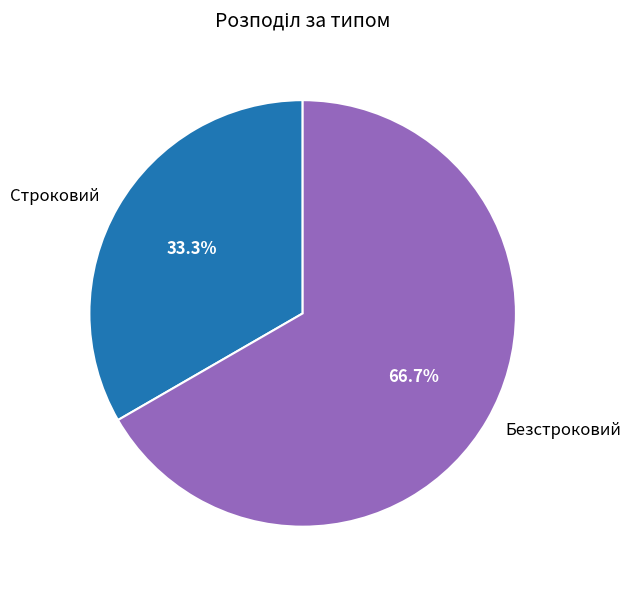

Combined, what portion of the pie is Безстроковий and Строковий?

100.0%